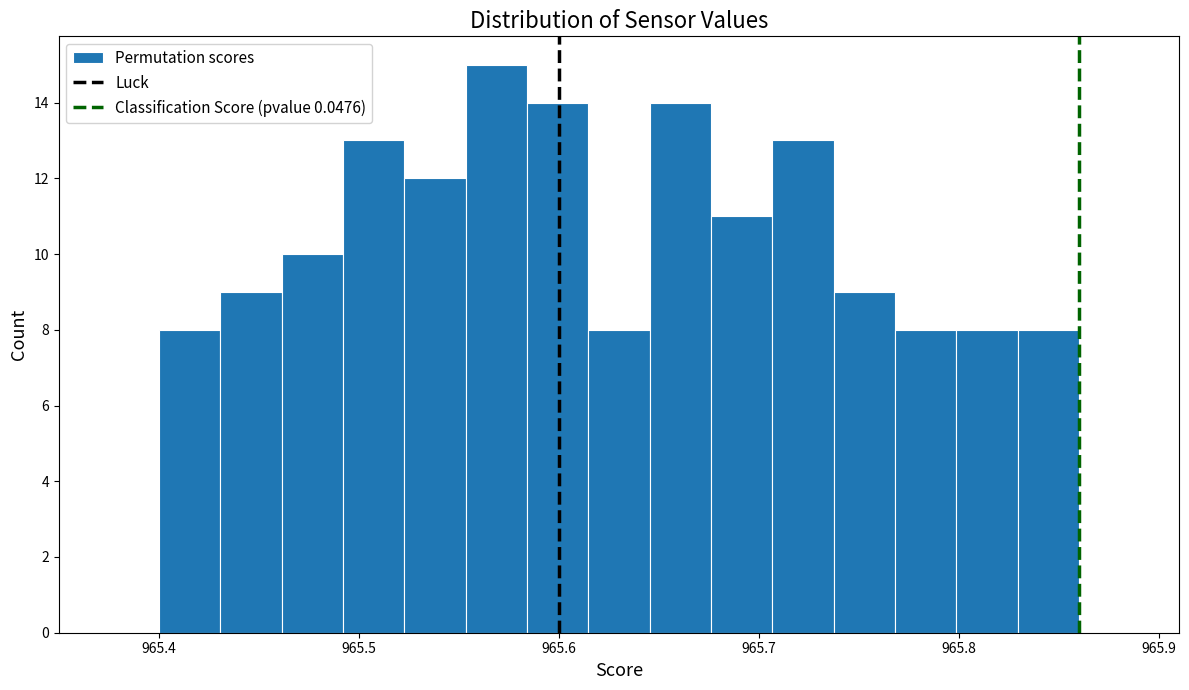

Around what value on the x-axis is the tallest bar? Give the approximate position of its centre, as read against the axis.

965.57